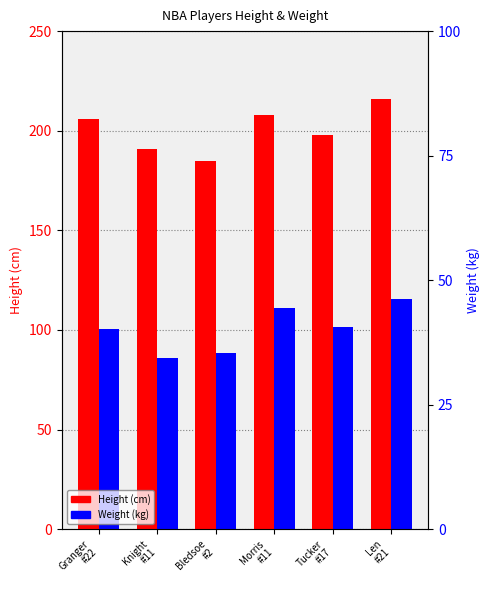

What is the difference between the Height values at Granger
#22 and Bledsoe
#2?

21.0